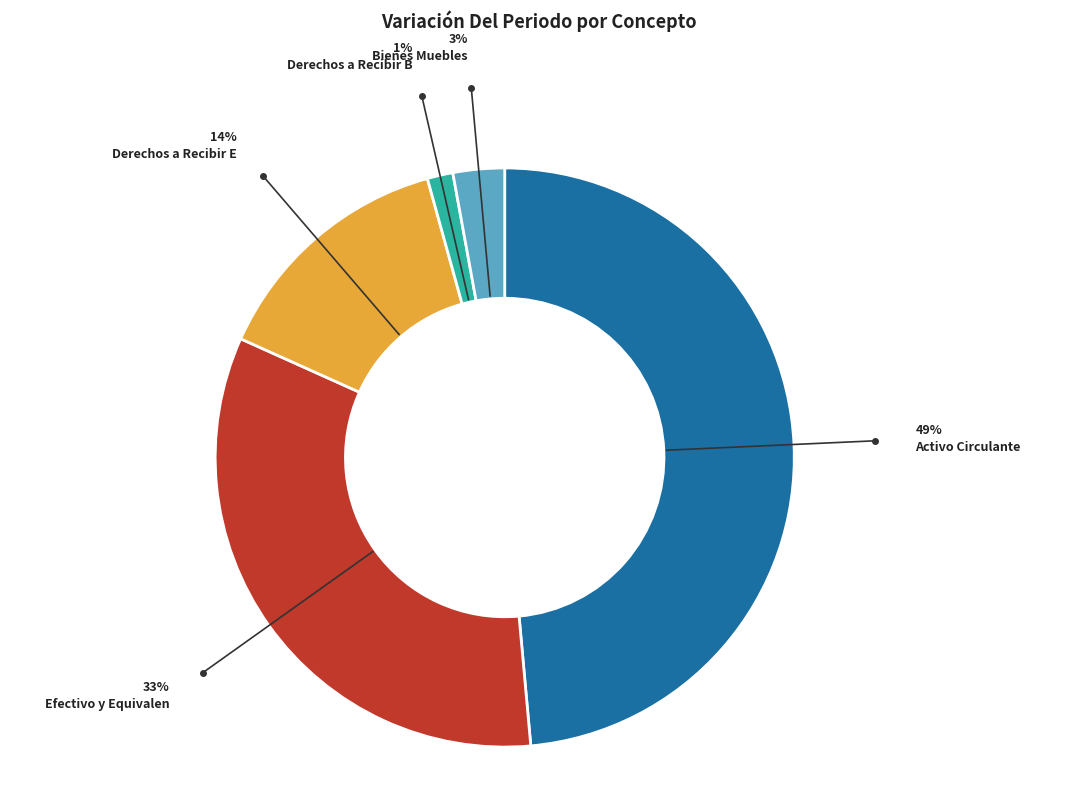

Is there a majority slice in this chart?

No